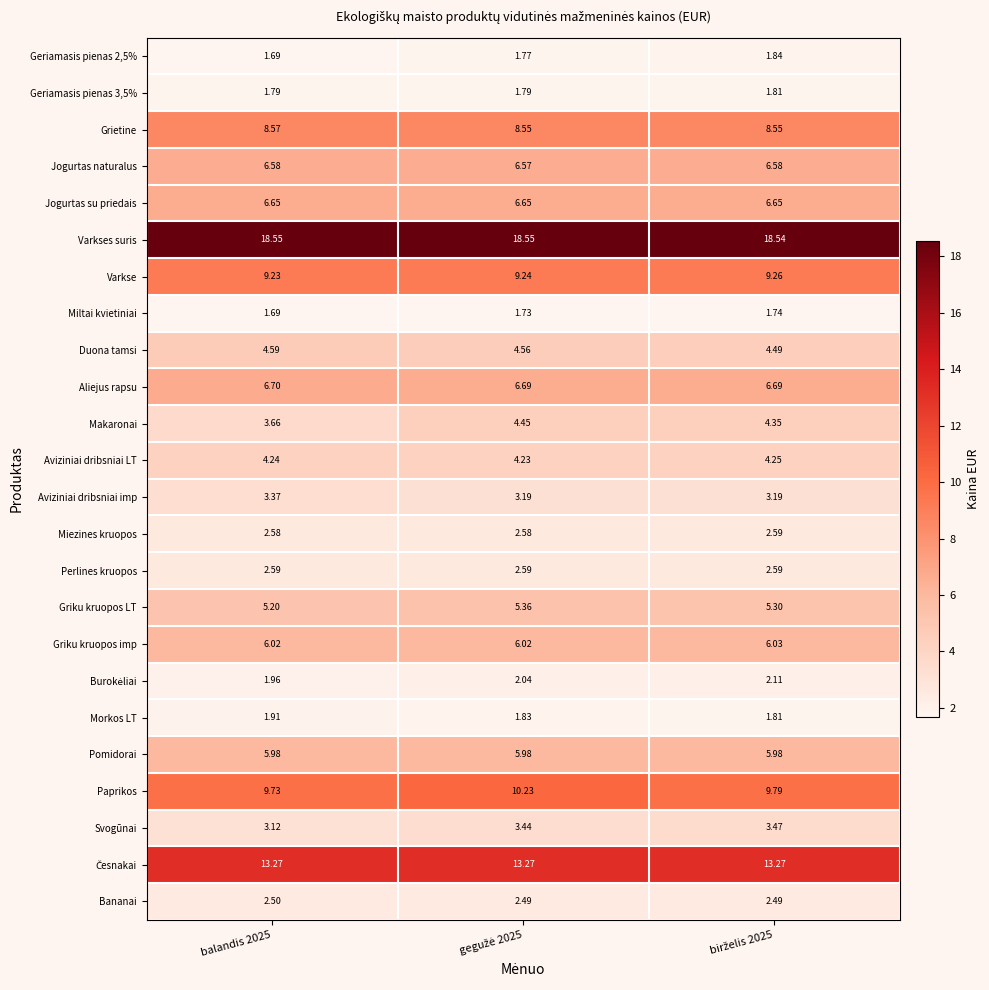

Which series has the widest spread of values?

Makaronai